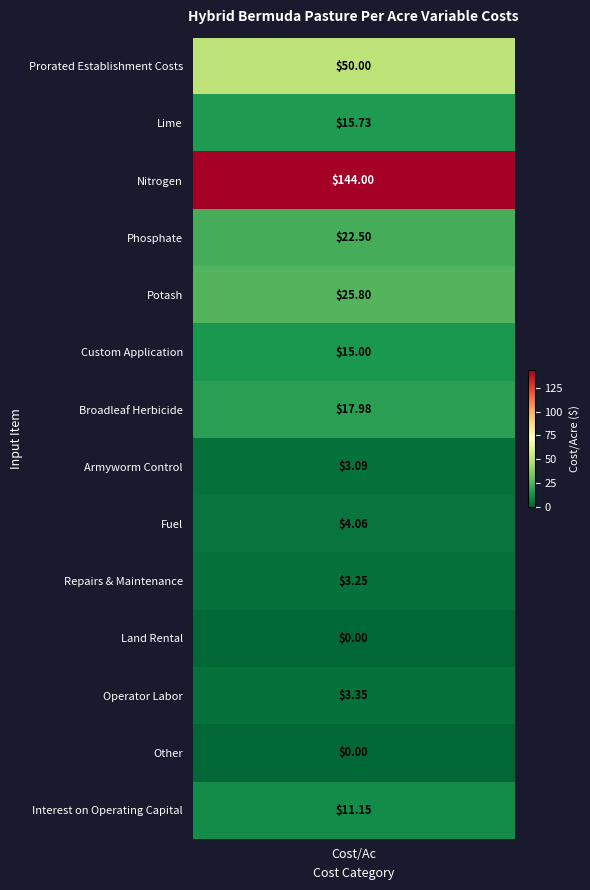

The value at Interest on Operating Capital is 11.1. True or false?

True